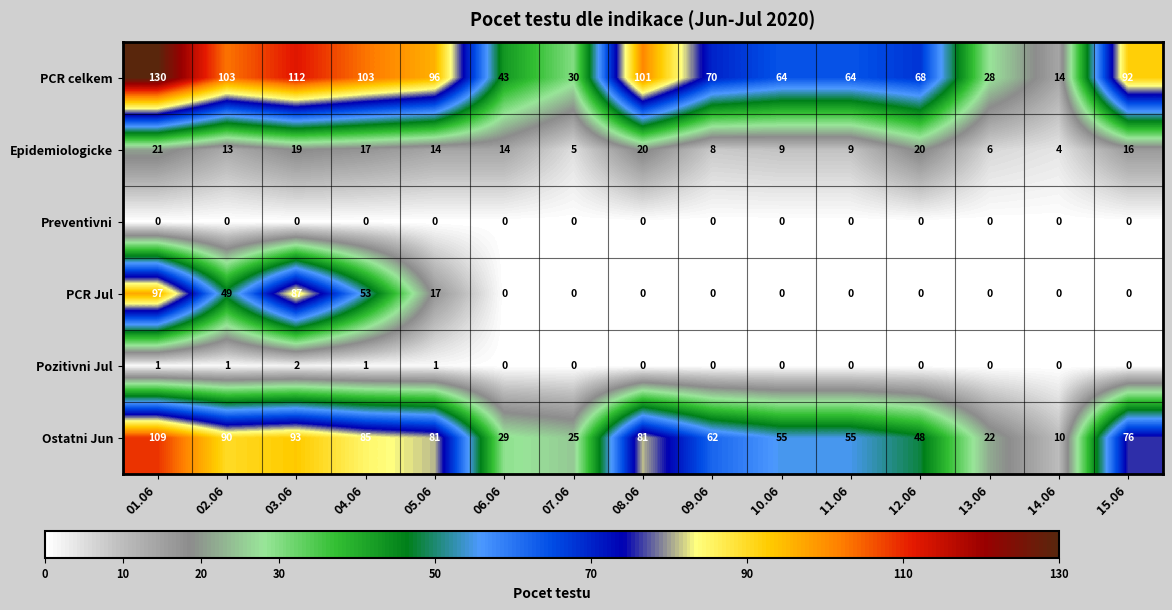

At which label is Epidemiologicke closest to 12?

02.06